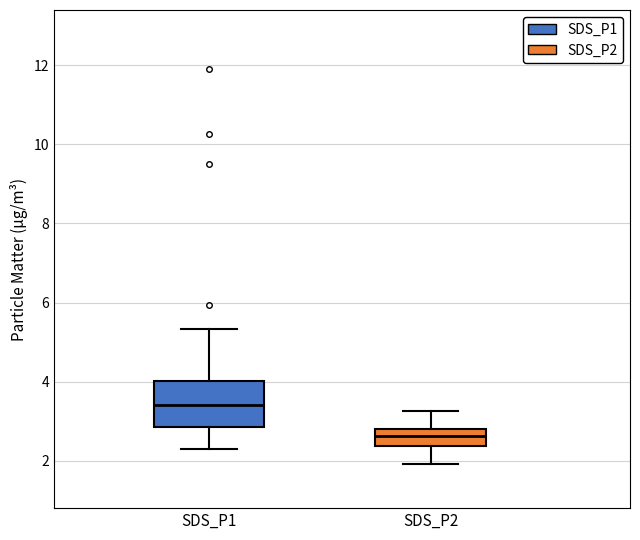

Which box's median line is the lowest?

SDS_P2